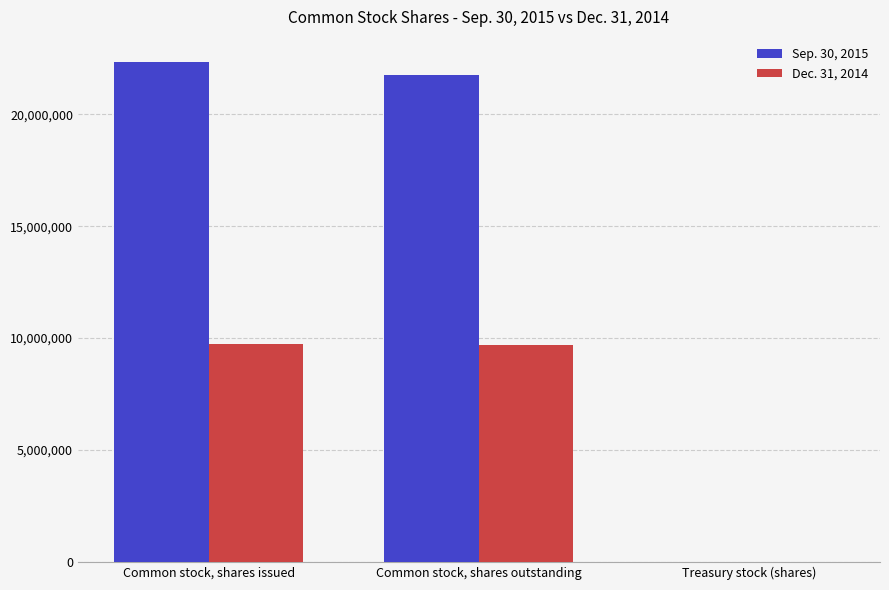

The value of Dec. 31, 2014 at Common stock, shares issued is 16435498. True or false?

False